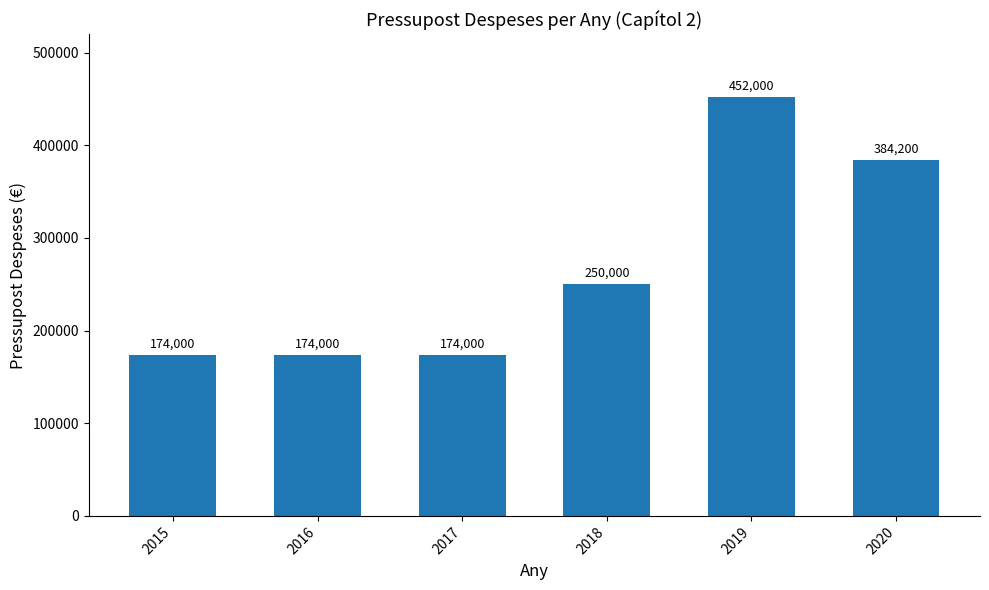

What is the average value?

268033